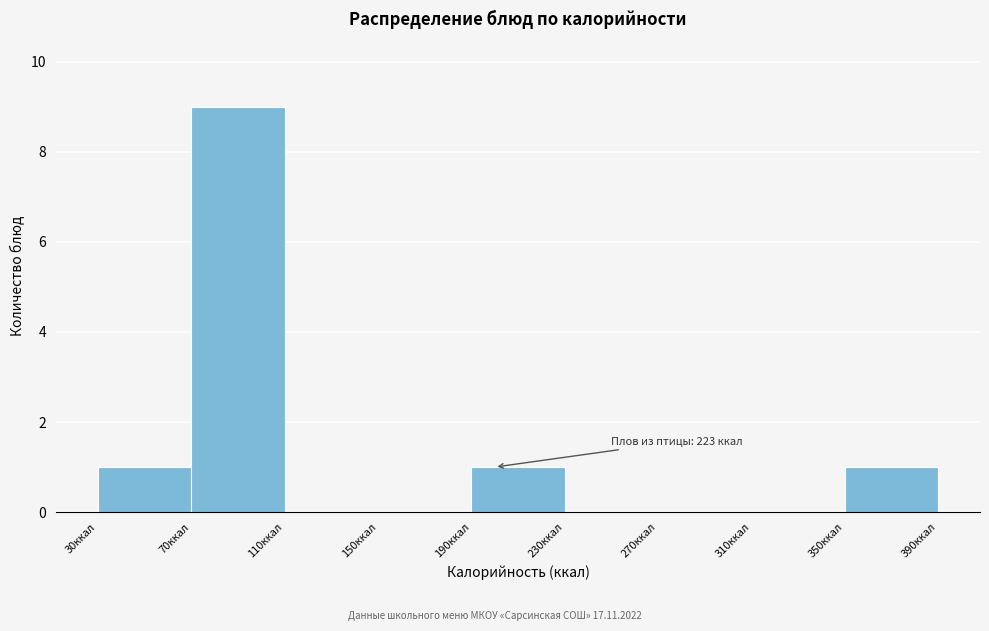

Over which range of the x-axis is the bar tallest?

70 to 110